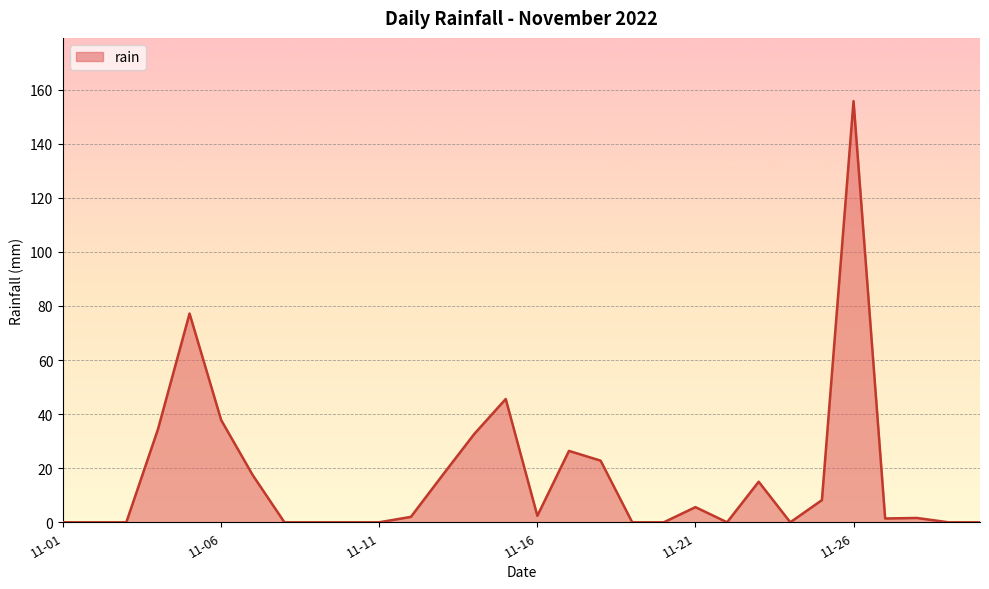

What is the maximum value shown in the chart?

155.8